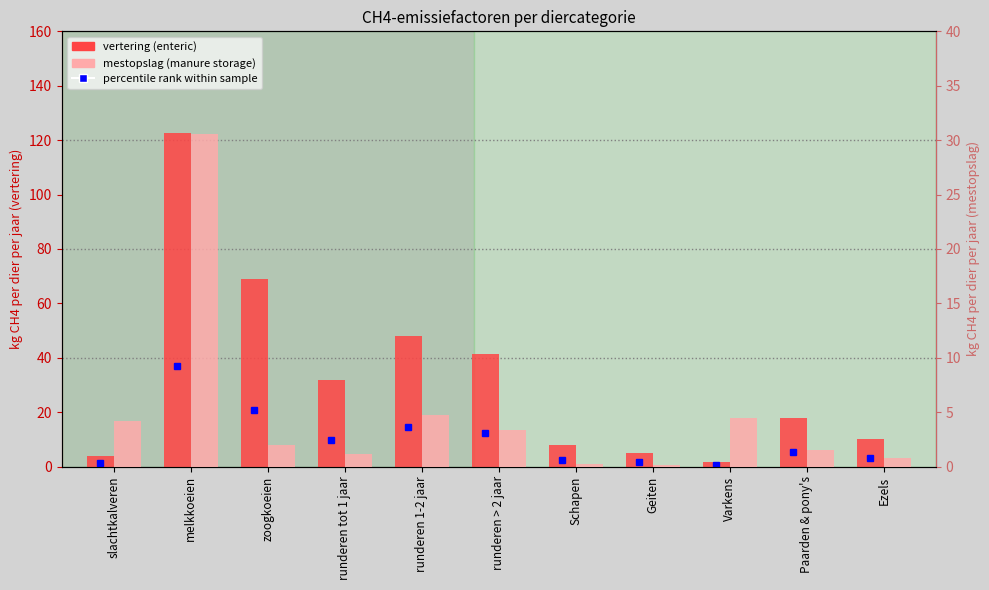

Read the mestopslag (manure storage) value at zoogkoeien.

1.9